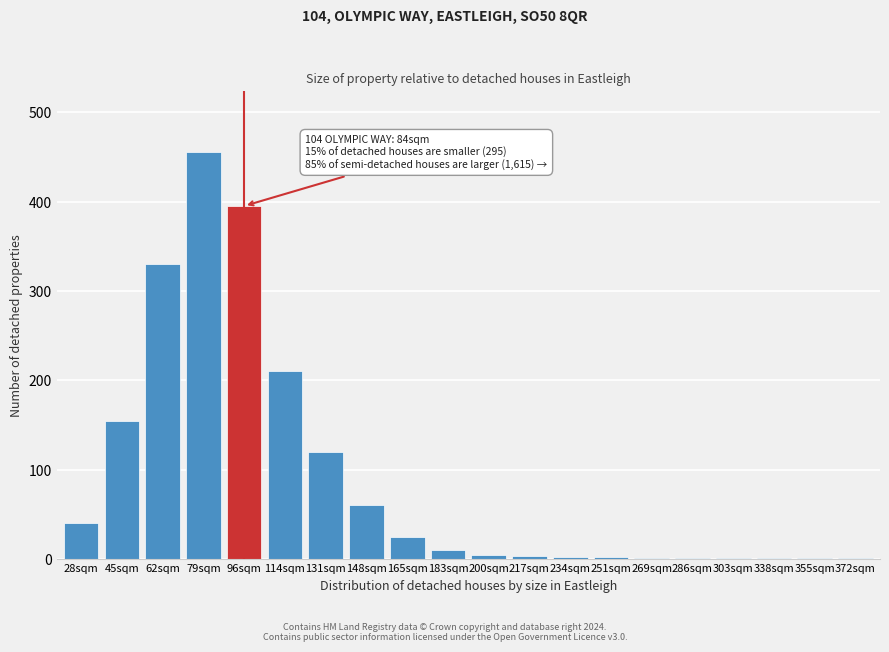

Where is the data nearest to the value 228?

114sqm